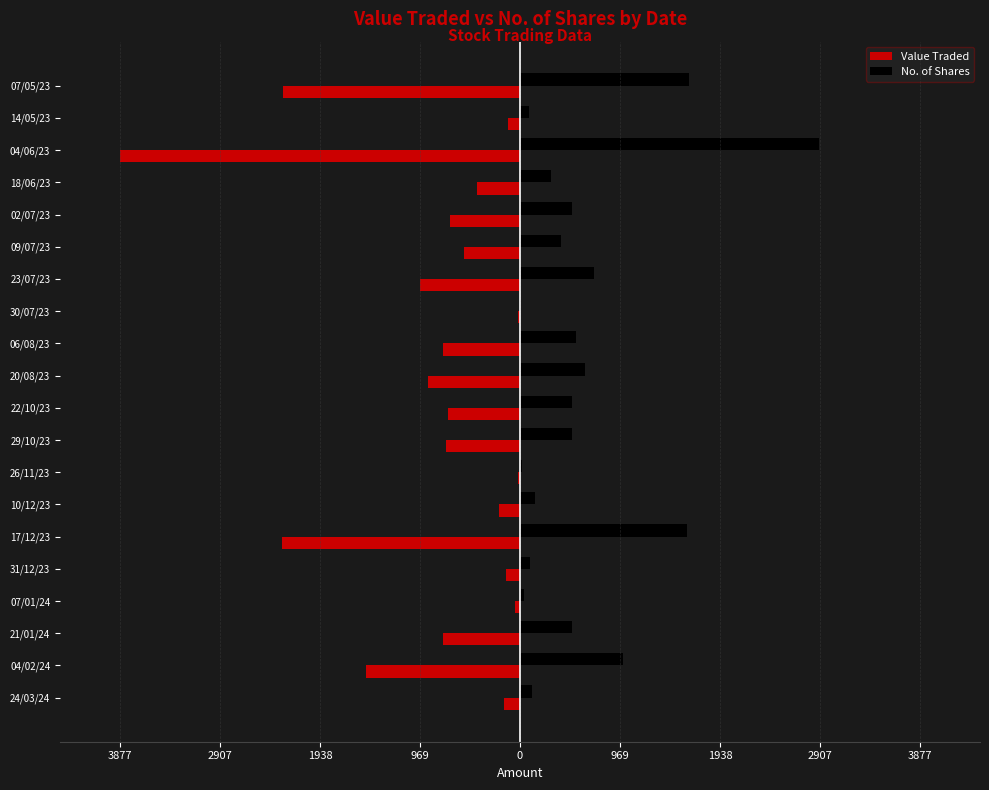

What are all the series names shown in the legend?

Value Traded, No. of Shares